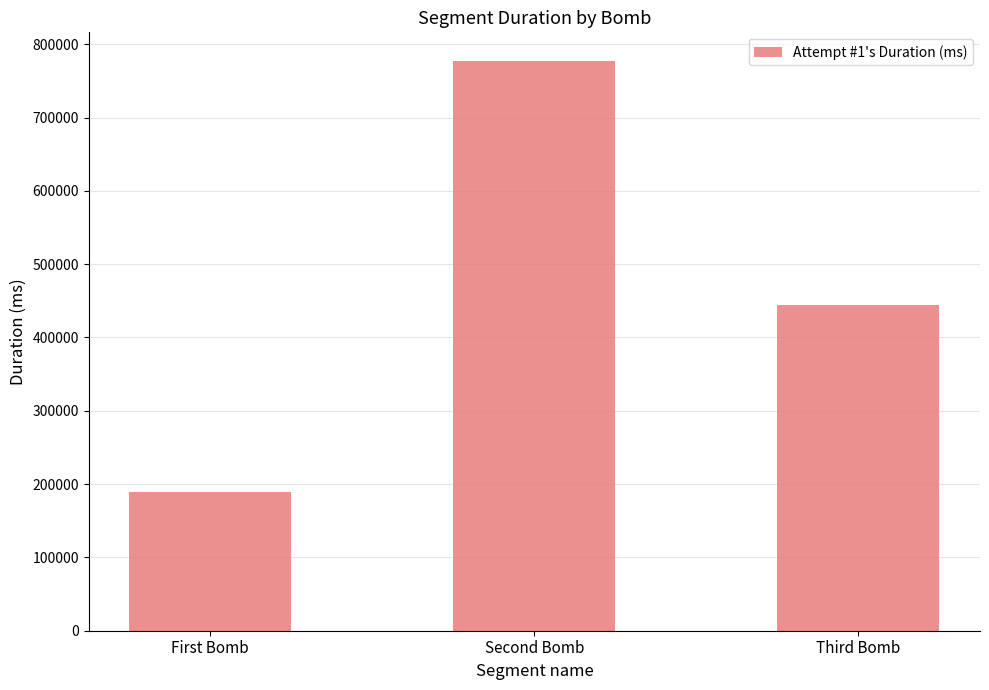

Where is the data nearest to the value 483575?

Third Bomb